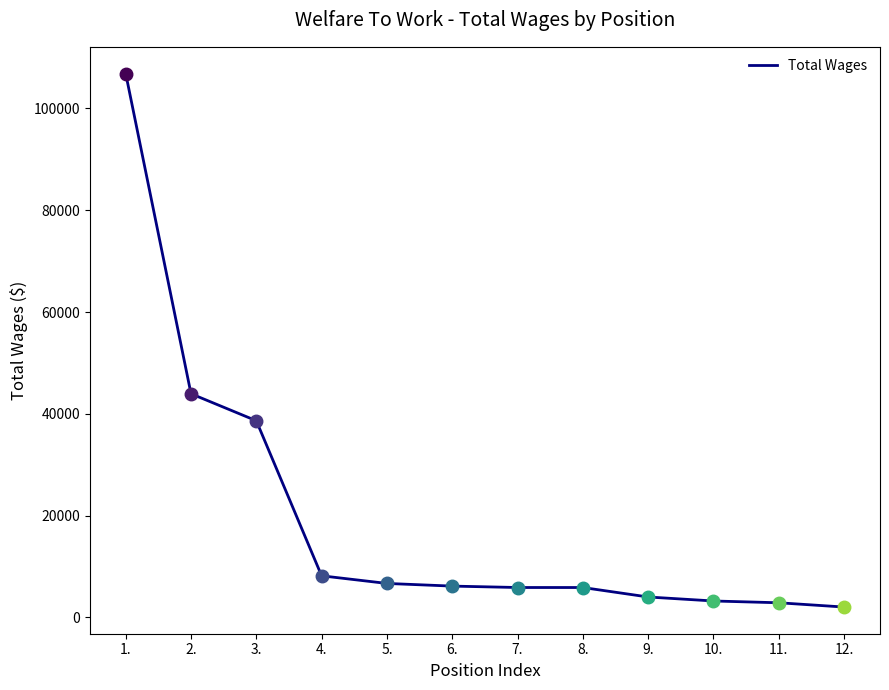

Is it true that the value at 9. is 4015?

True